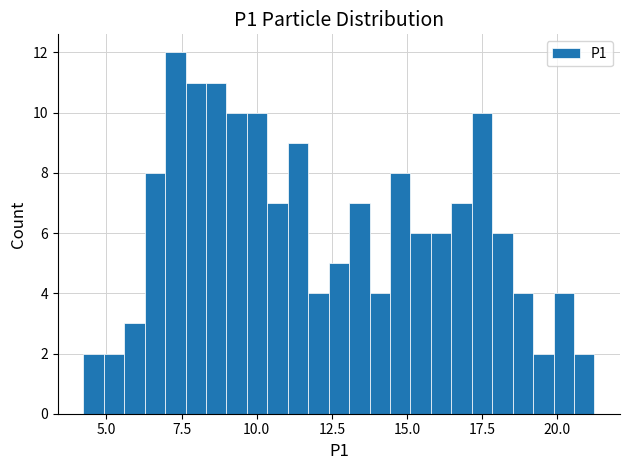

Read against the x-axis, roughly where is the centre of the tallest bar?

7.5